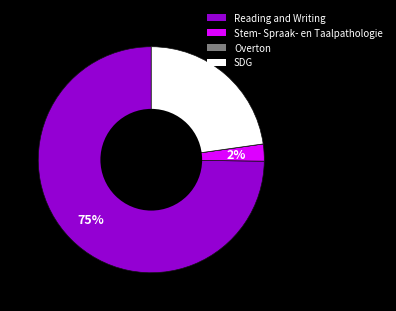

What percentage is the Reading and Writing slice, to the nearest percent?

75%